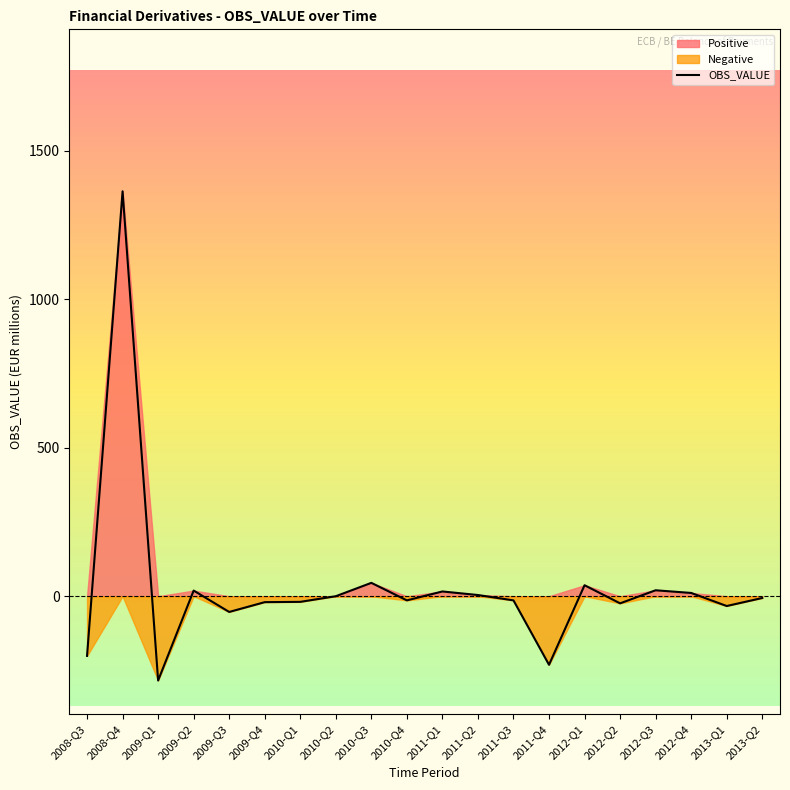

Reading left to right, what are all the values shown in this chart?

2008-Q3=-201	2008-Q4=1364	2009-Q1=-284	2009-Q2=19	2009-Q3=-53	2009-Q4=-20	2010-Q1=-19	2010-Q2=0	2010-Q3=45	2010-Q4=-14	2011-Q1=16	2011-Q2=4	2011-Q3=-14	2011-Q4=-231	2012-Q1=37	2012-Q2=-24	2012-Q3=20	2012-Q4=11	2013-Q1=-33	2013-Q2=-6